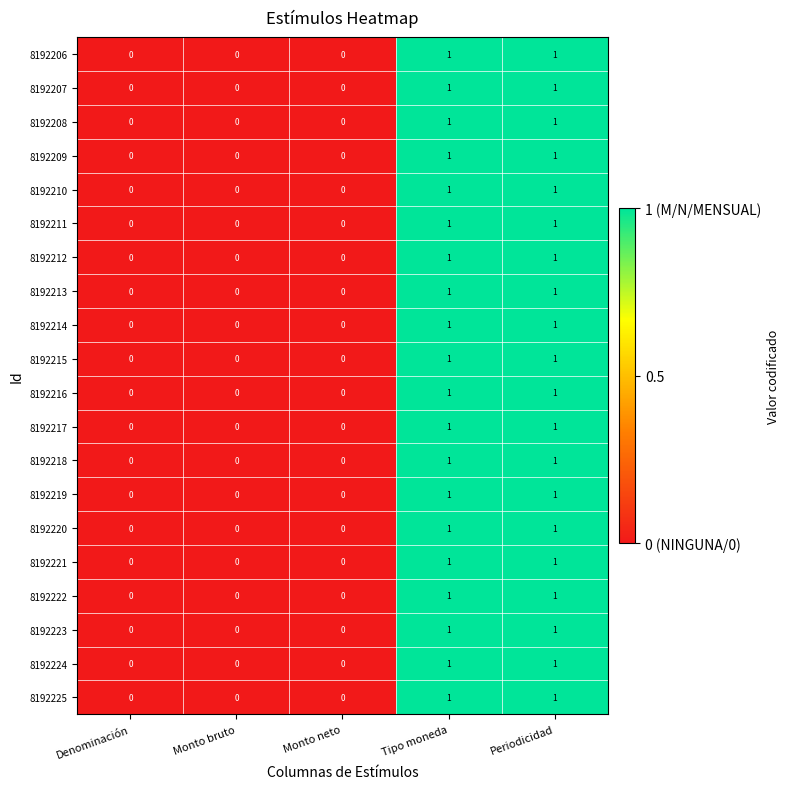

True or false: 8192225 has a value of 0 at Monto neto.

True